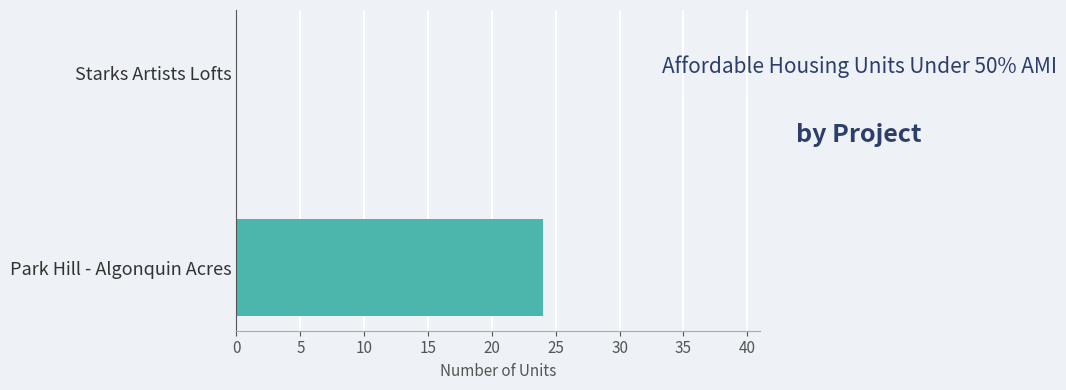

Is it true that the value at Park Hill - Algonquin Acres is 24?

True